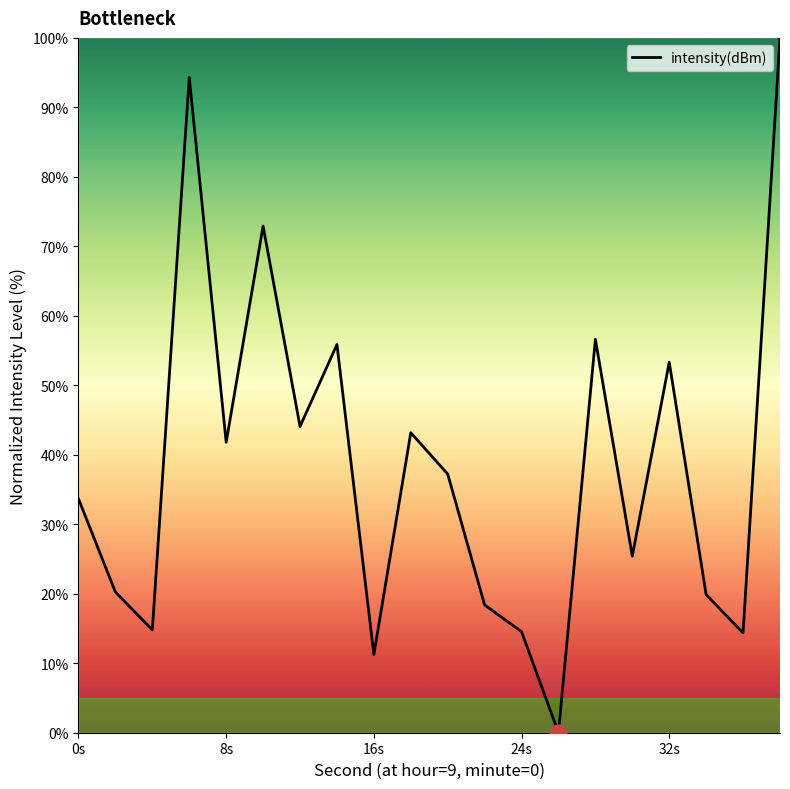

What is the difference between the maximum and minimum values?

100.0